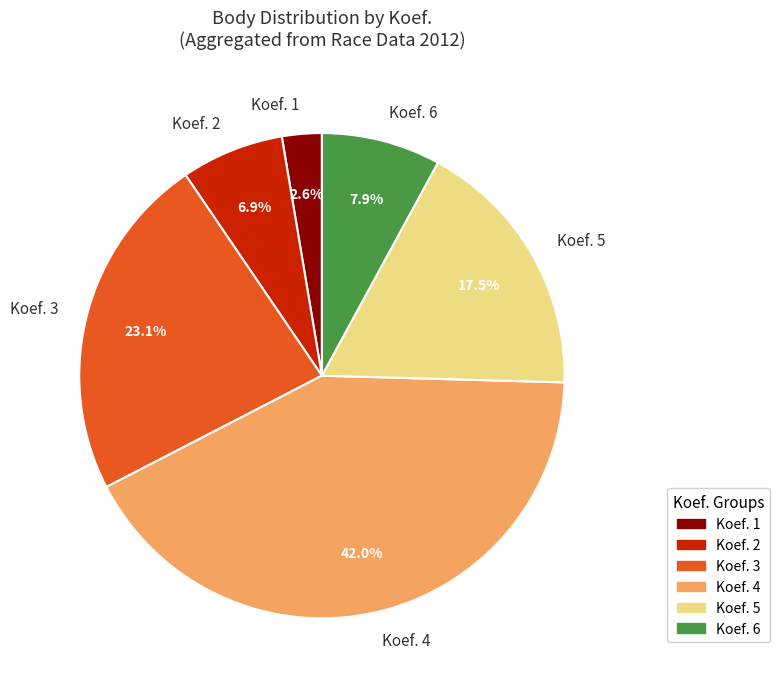

How many segments does this pie chart have?

6